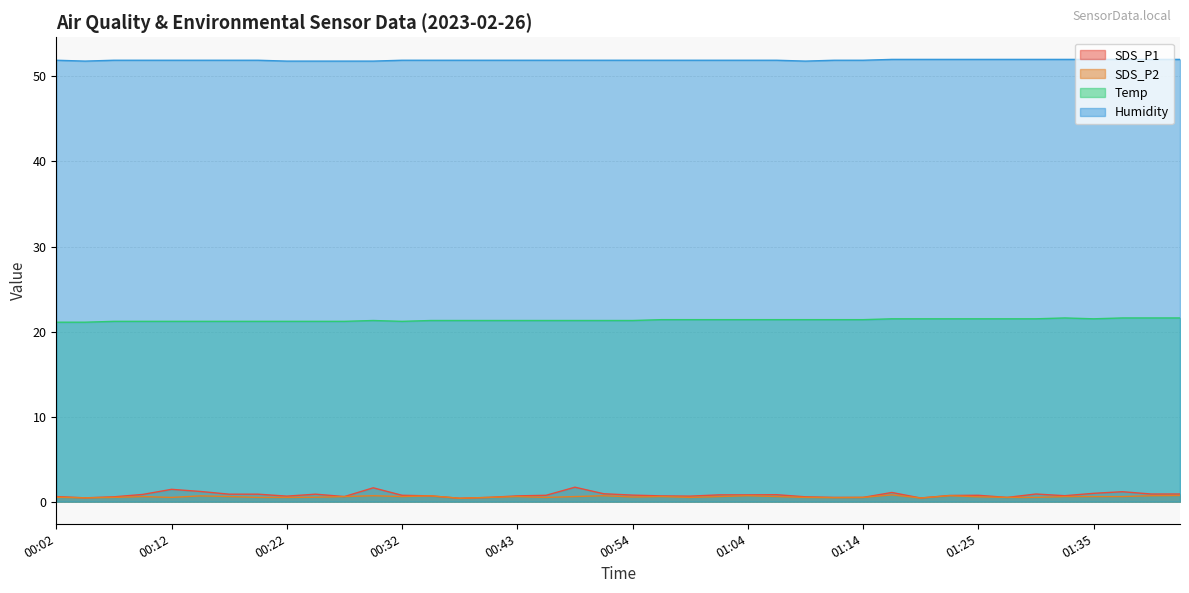

Is it true that SDS_P2 equals 0.7 at 01:22?

True